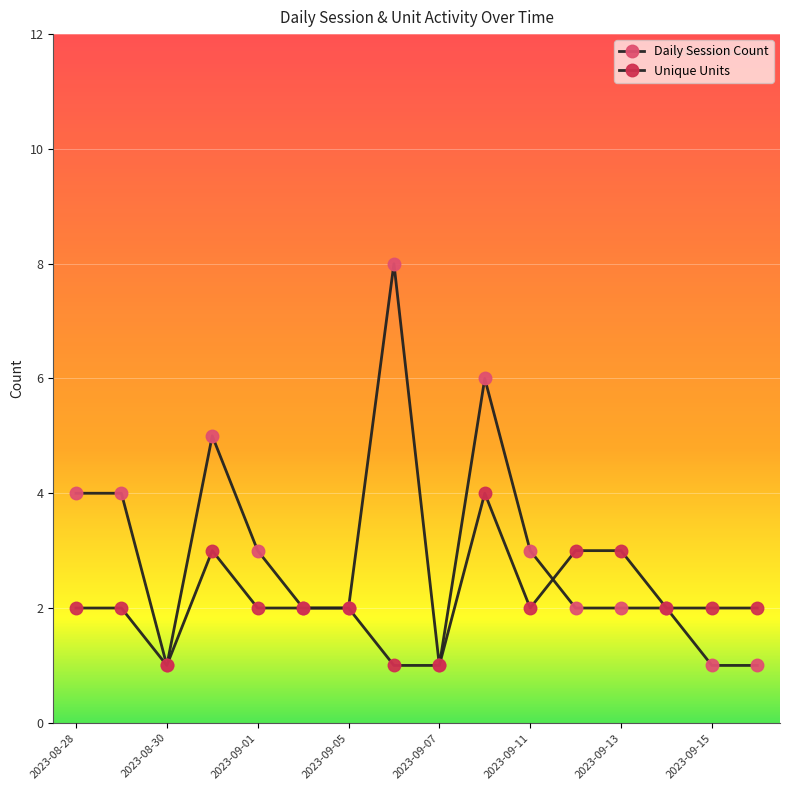

How many Unique Units values are between 2 and 3?

12